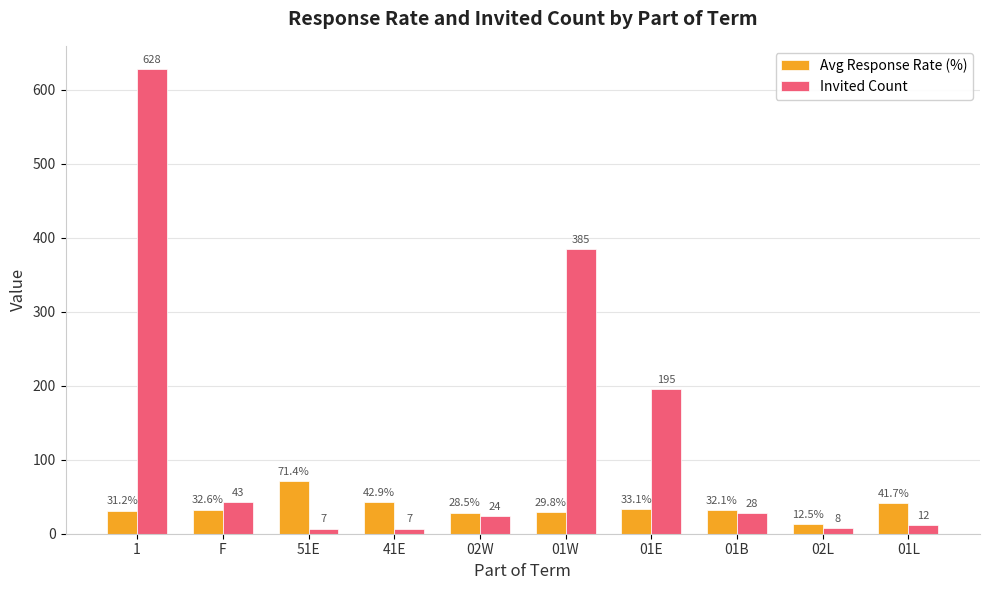

What is the difference between the highest and lowest values at 41E?

35.9